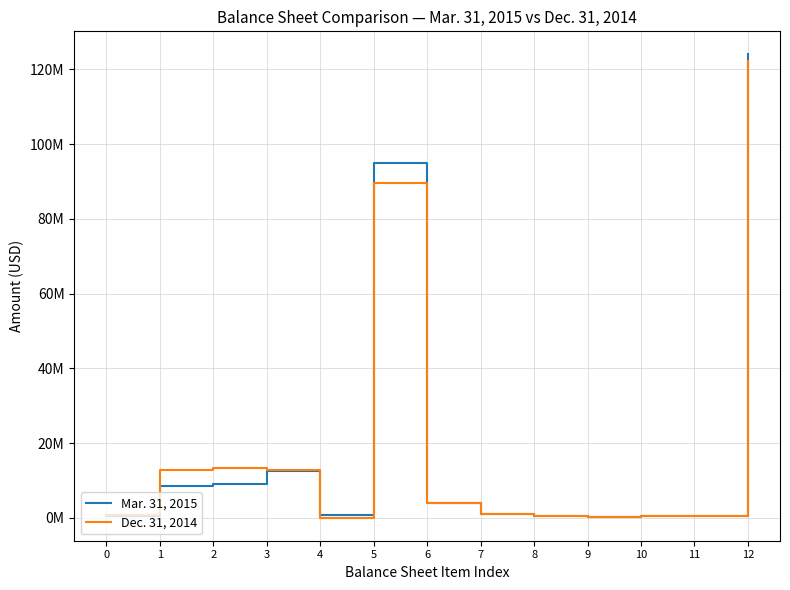

List the series in order of their peak value, lowest first.

Dec. 31, 2014, Mar. 31, 2015